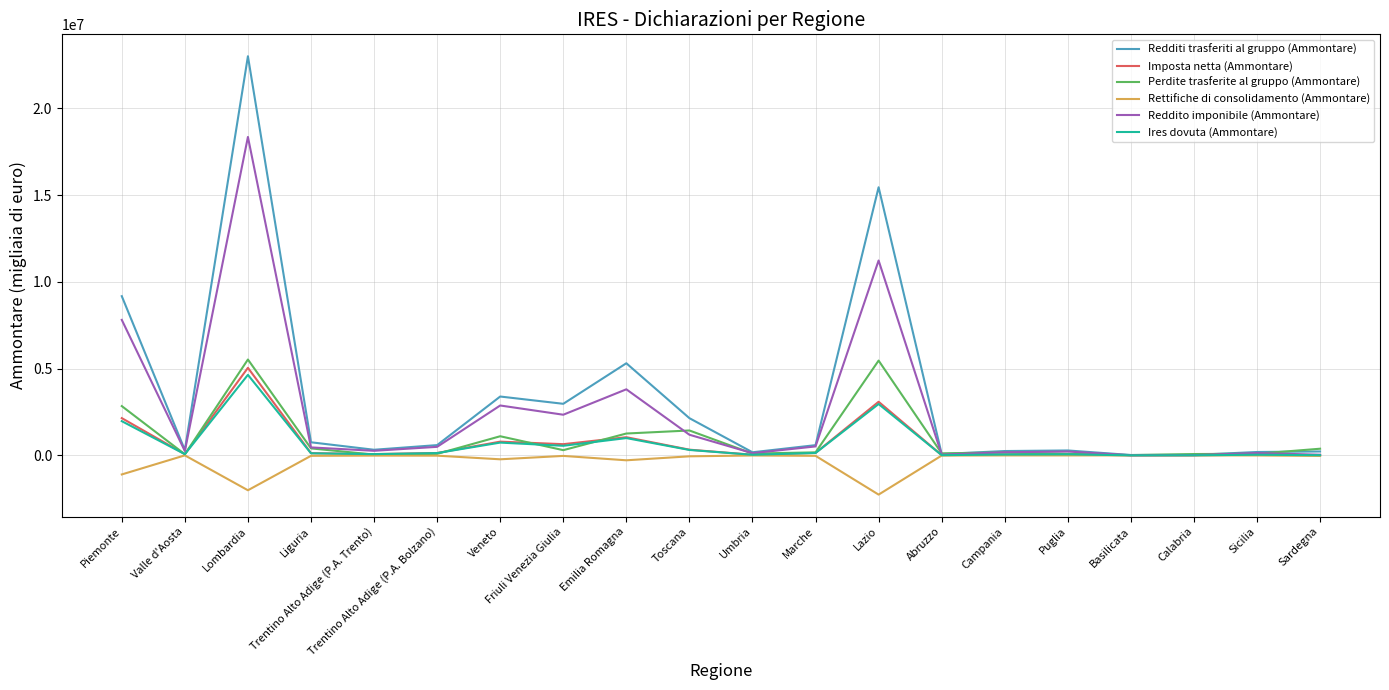

Where is Redditi trasferiti al gruppo (Ammontare) nearest to the value 11508475?

Piemonte